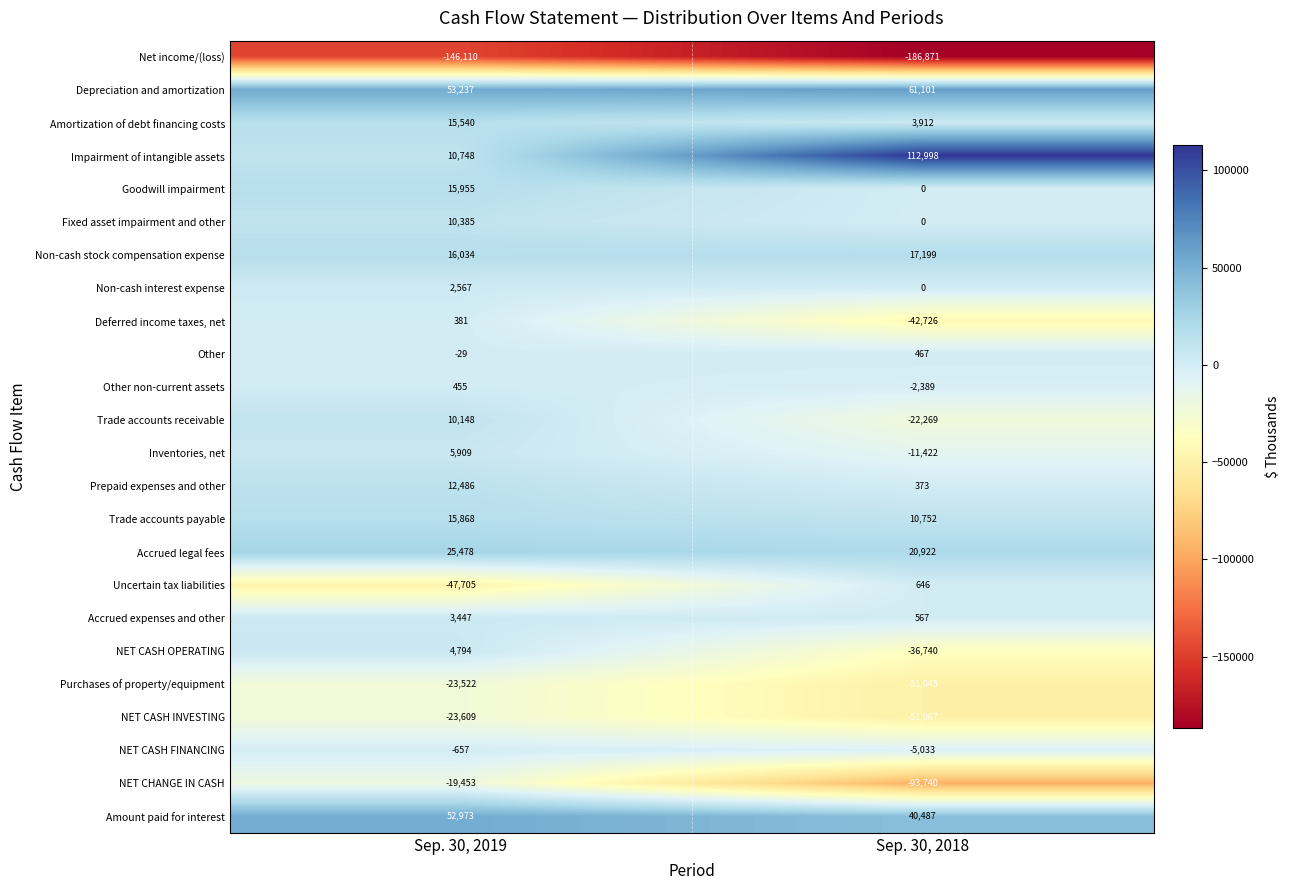

Which series has the largest total across all categories?

Impairment of intangible assets